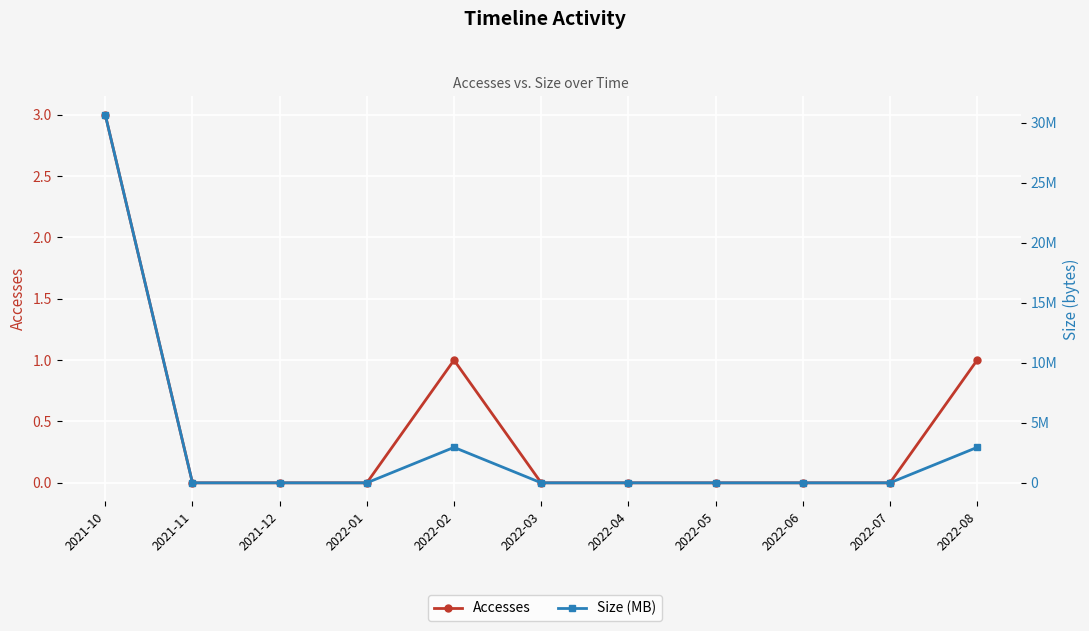

What is the total value across all series at 2021-10?

30664697